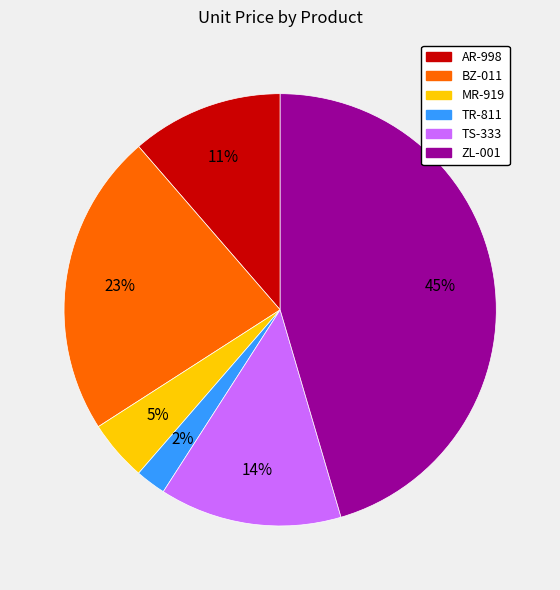

Which has a higher value, BZ-011 or TR-811?

BZ-011